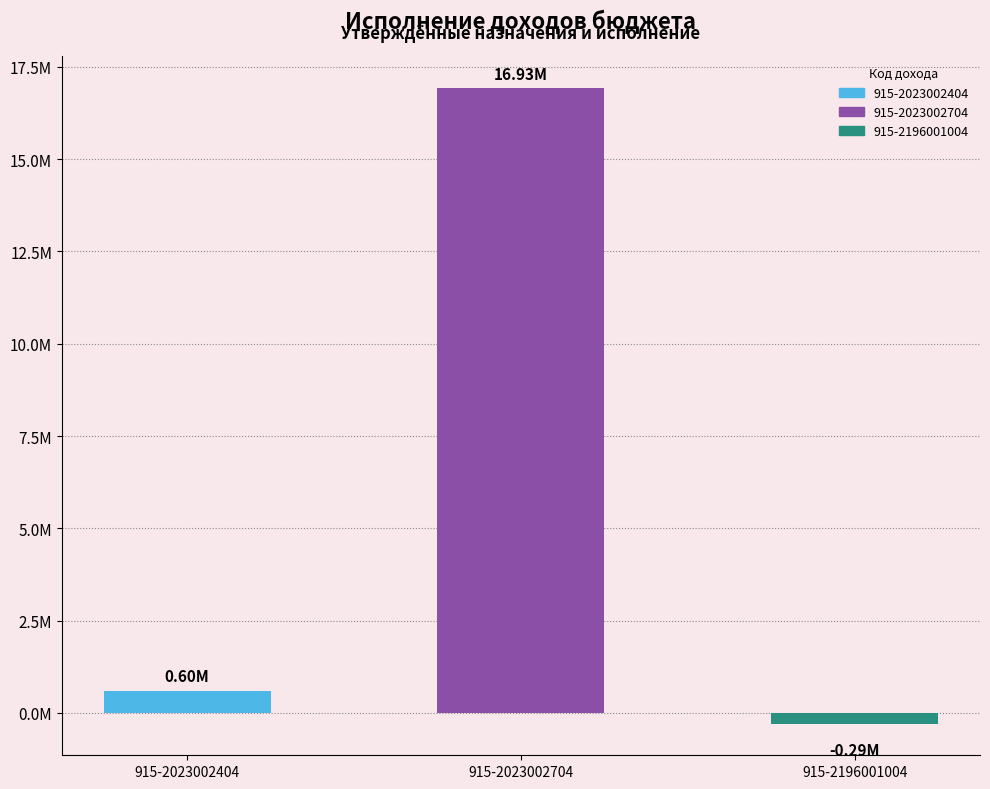

Rank the categories by value from highest to lowest.

915-2023002704, 915-2023002404, 915-2196001004